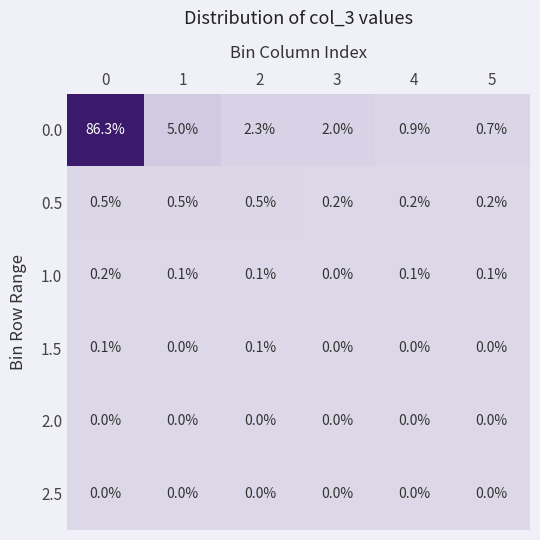

What is the maximum value shown in the chart?

86.3